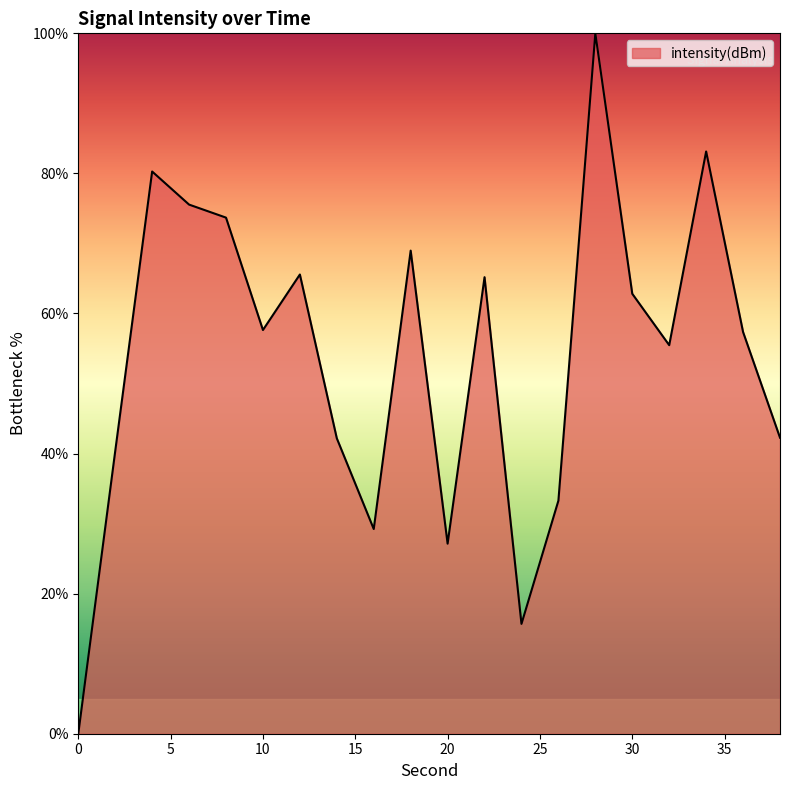

Where is the first local minimum?

10